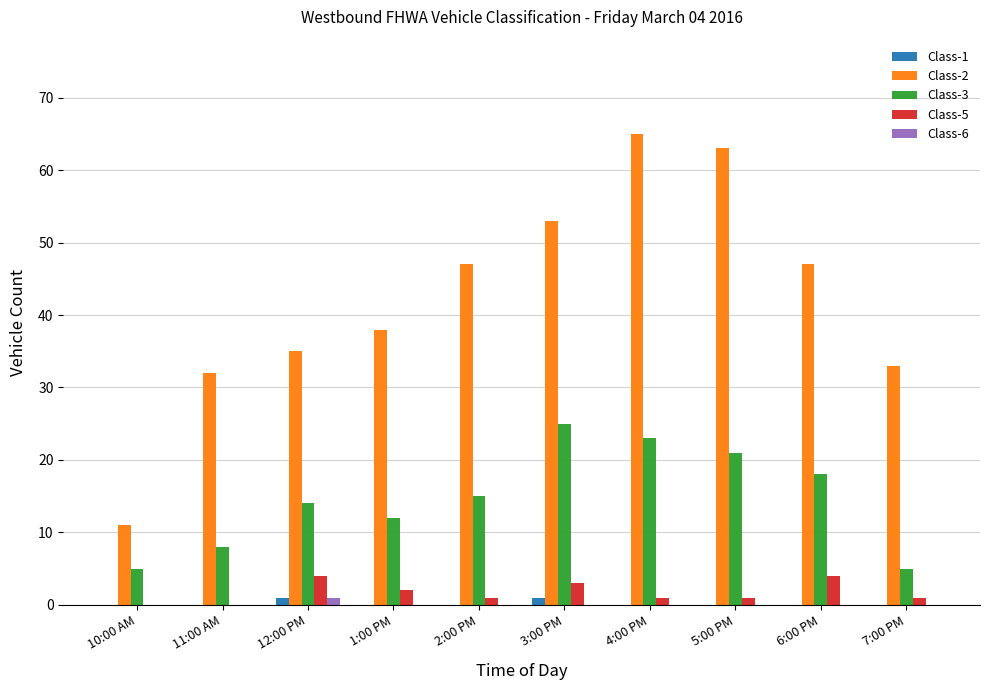

Is it true that Class-3 equals 5 at 7:00 PM?

True